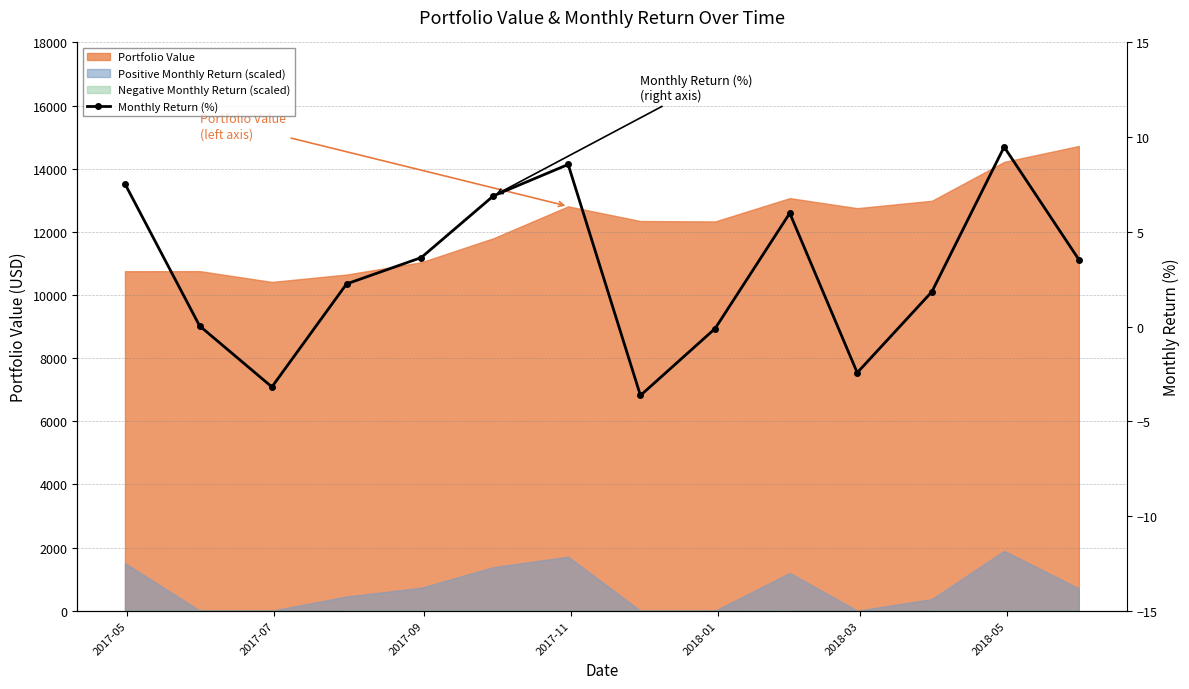

How many values are below zero?

4